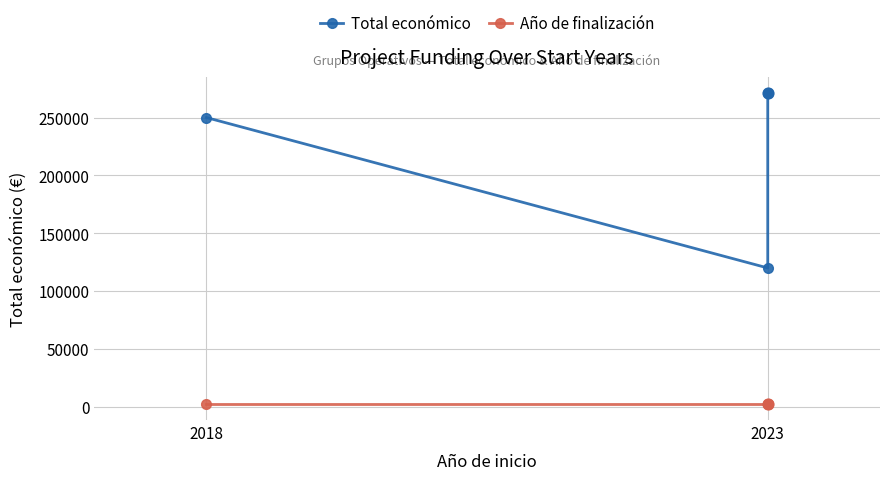

Which series has the widest spread of Y values?

Total económico